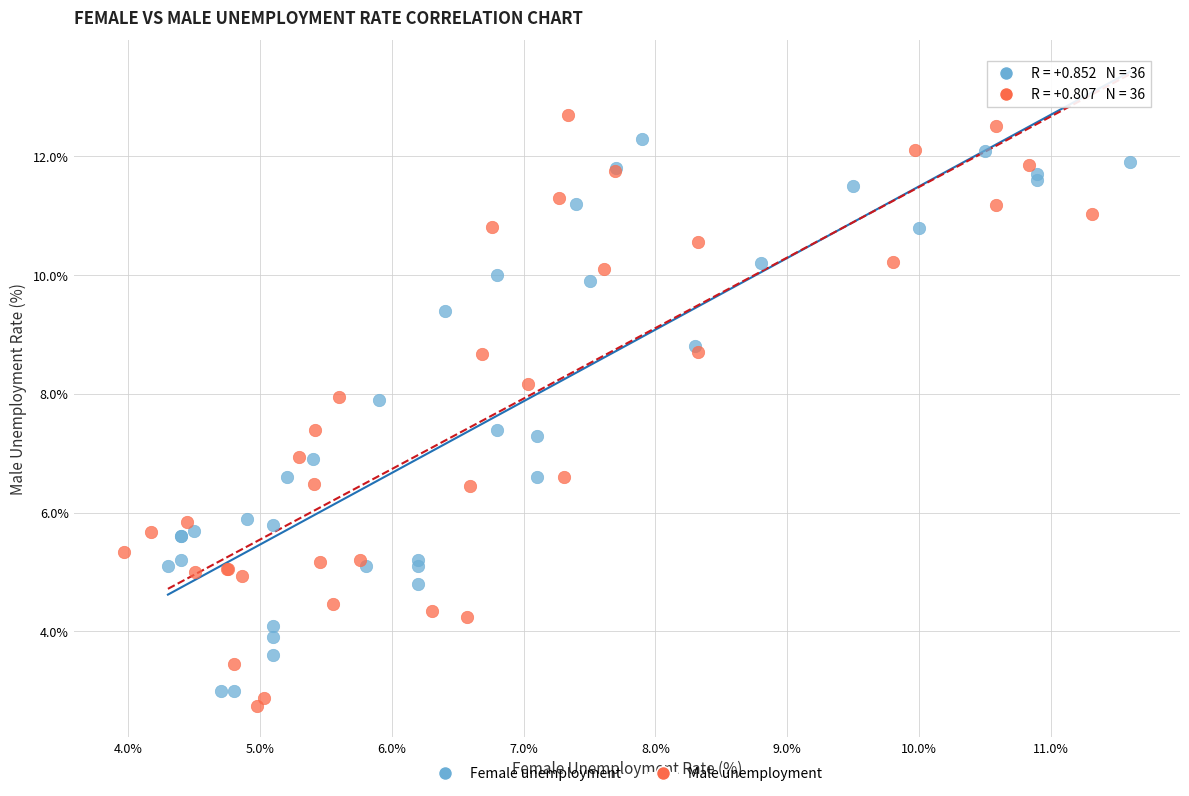

What are all the series names shown in the legend?

Female unemployment, Male unemployment